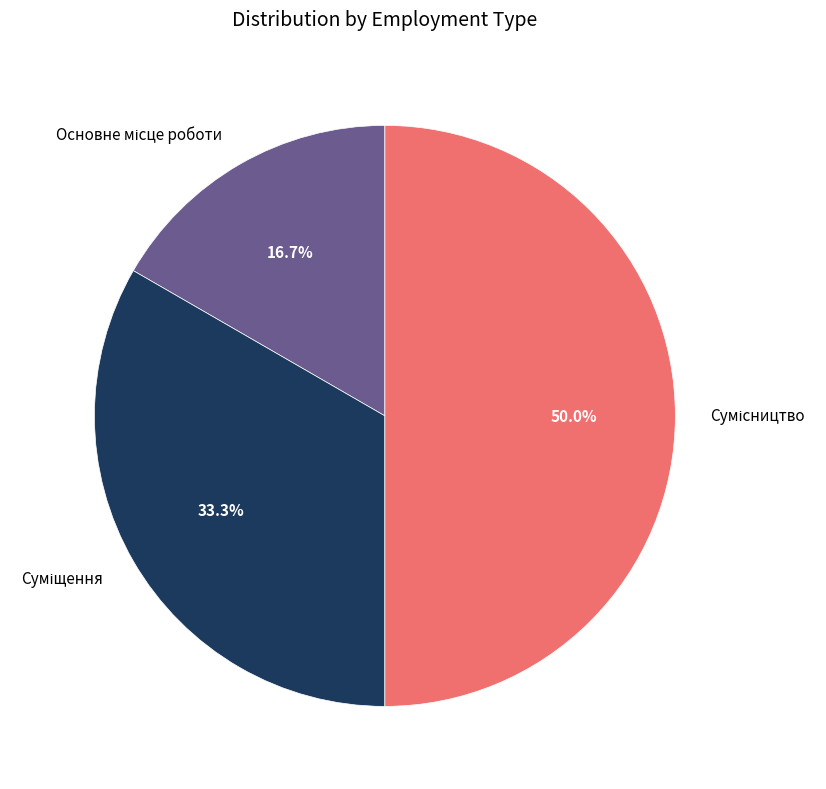

To the nearest percent, what is the average slice percentage?

33%